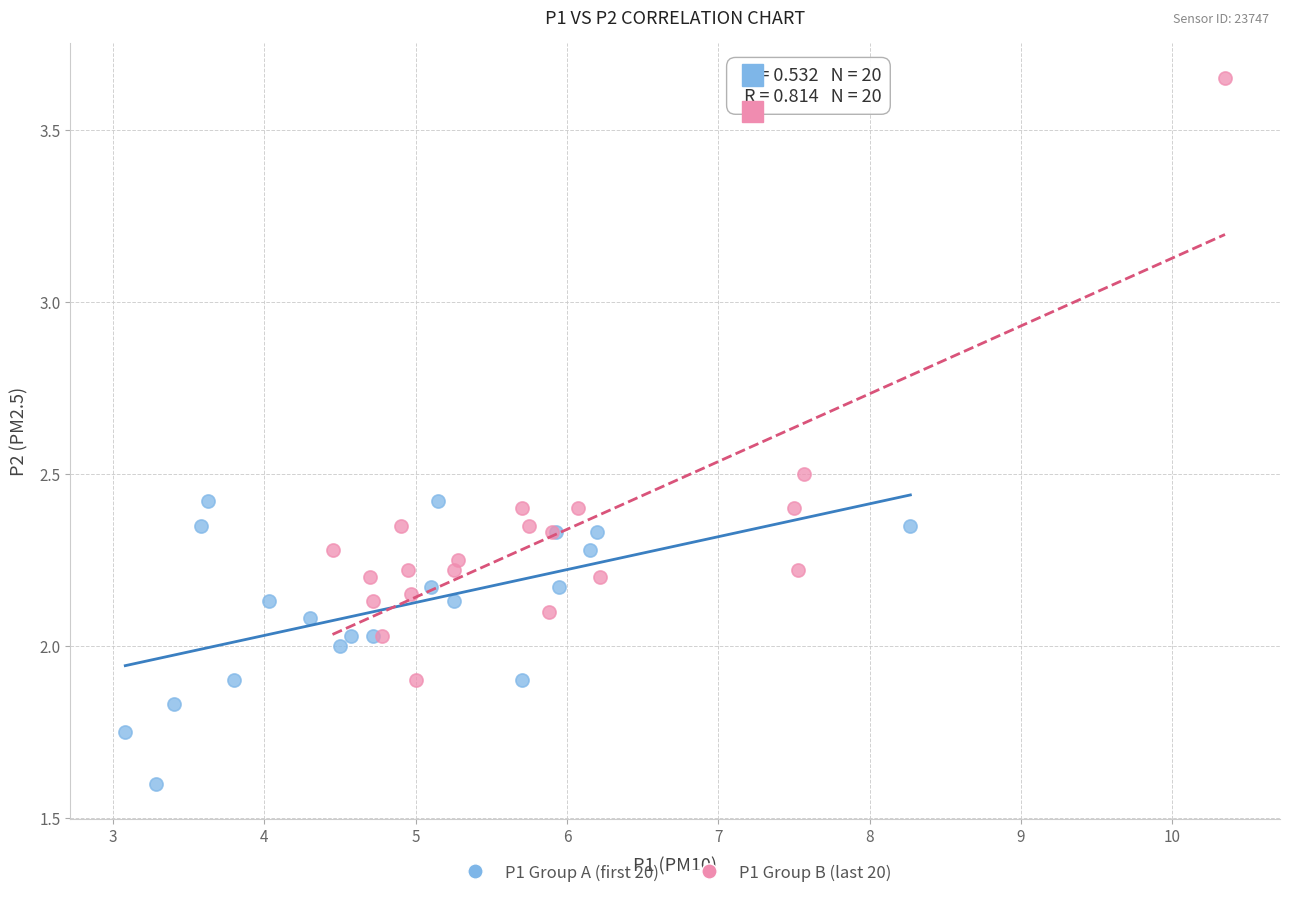

Which series contains the highest Y value?

P1 Group B (last 20)